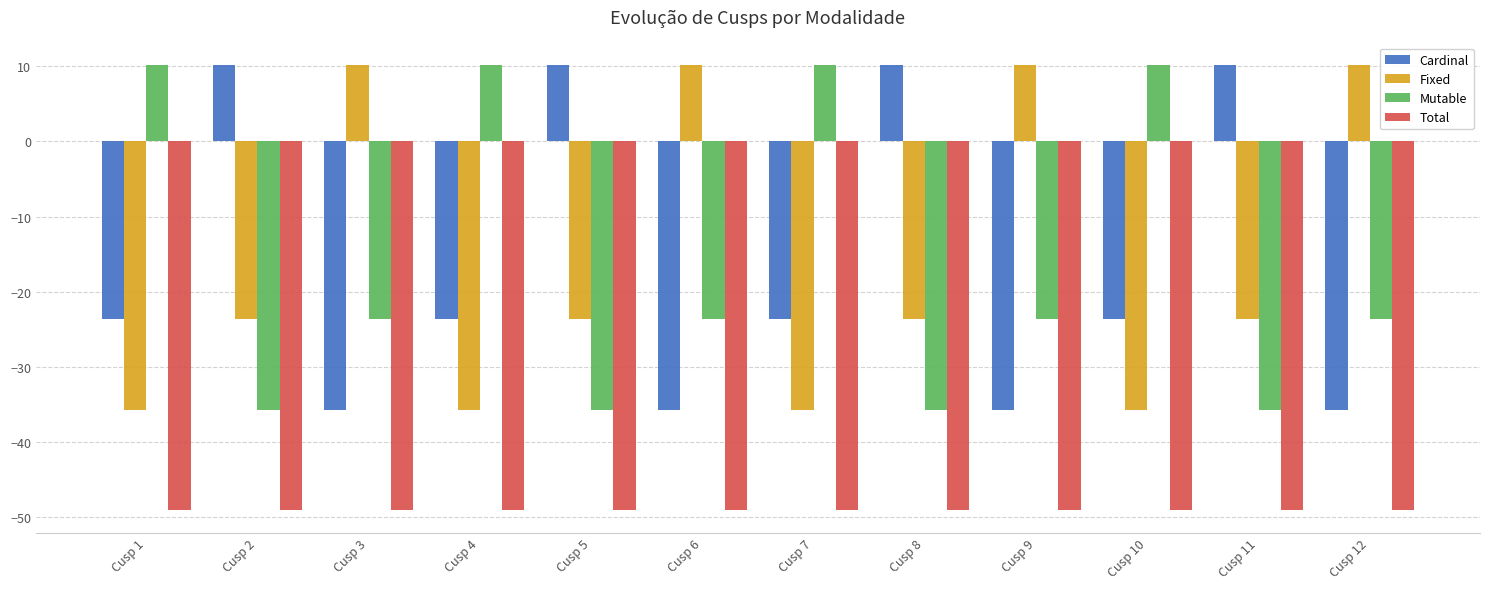

At Cusp 10, list the series in order from smallest to largest.

Total, Fixed, Cardinal, Mutable